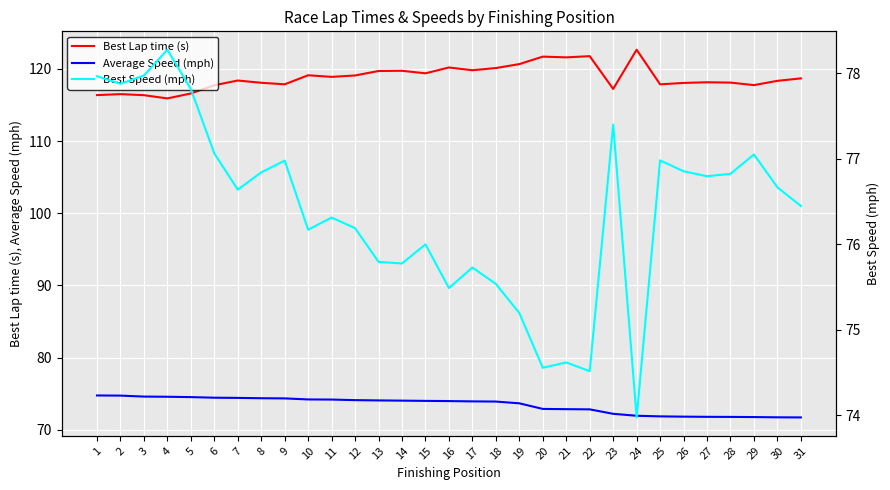

Read the Average Speed (mph) value at 22.

72.8